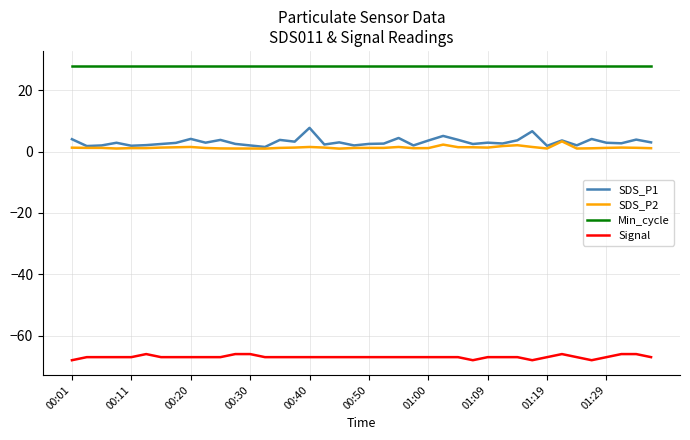

What is the maximum value for SDS_P1?

7.7